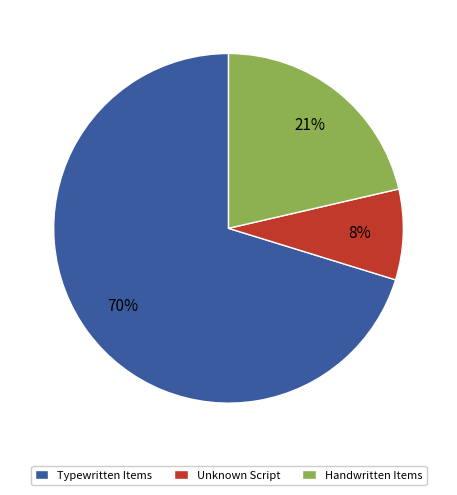

To the nearest percent, what is the difference between the Handwritten Items and Unknown Script slice percentages?

13%